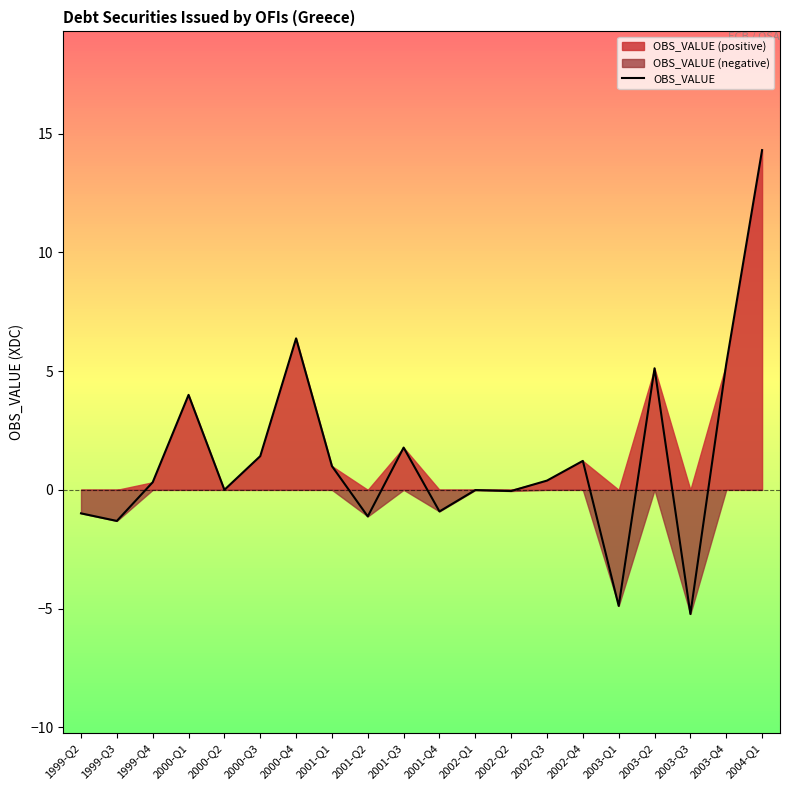

How many values are below 0?

8